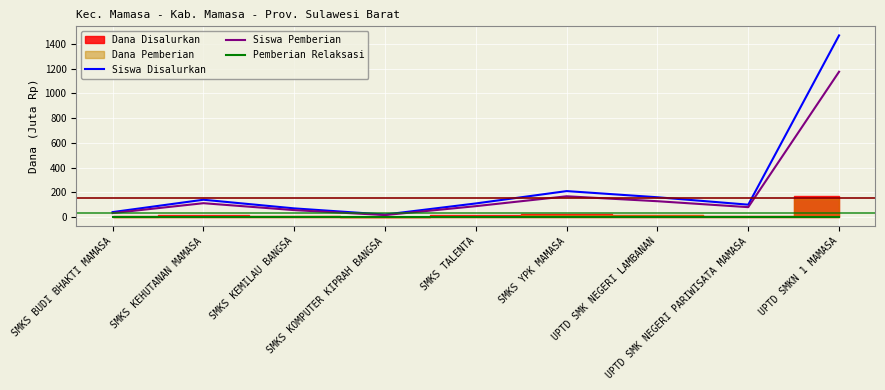

List the labels in order of Siswa Pemberian value, largest first.

UPTD SMKN 1 MAMASA, SMKS YPK MAMASA, UPTD SMK NEGERI LAMBANAN, SMKS KEHUTANAN MAMASA, SMKS TALENTA, UPTD SMK NEGERI PARIWISATA MAMASA, SMKS KEMILAU BANGSA, SMKS BUDI BHAKTI MAMASA, SMKS KOMPUTER KIPRAH BANGSA